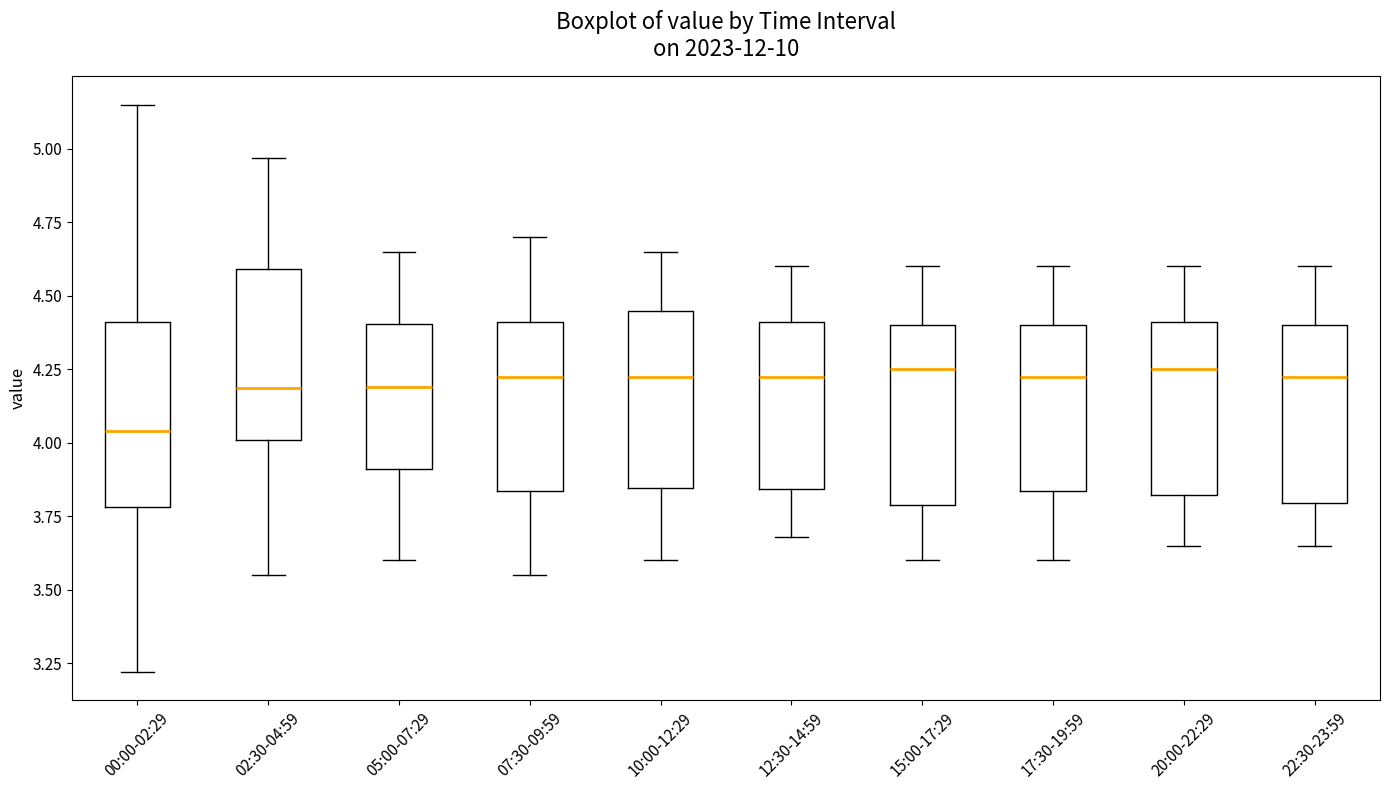

Which box's median line is the lowest?

00:00-02:29